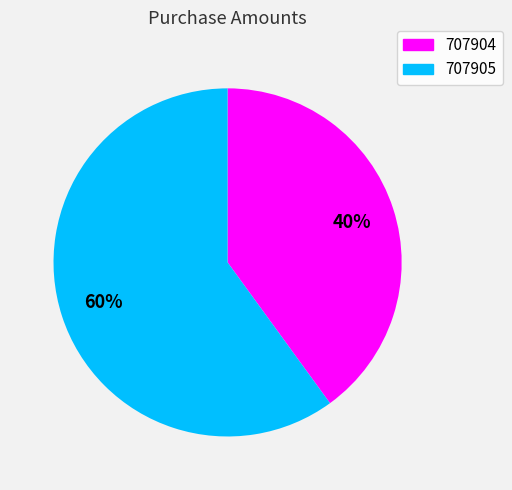

What is the smallest slice in the pie chart?

707904